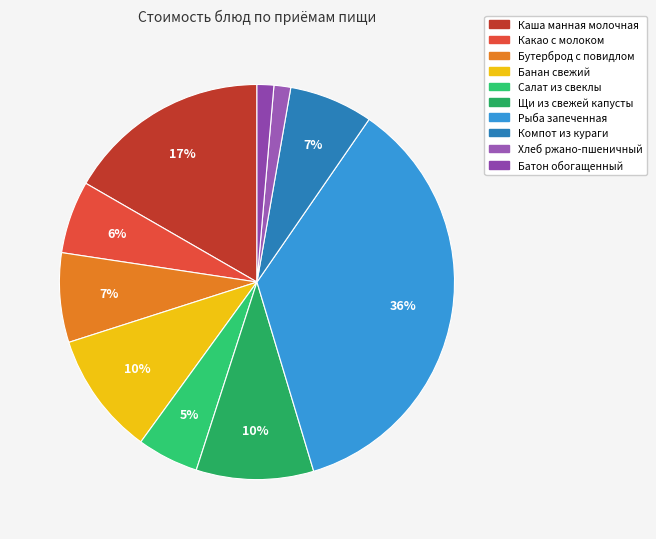

How many segments does this pie chart have?

10